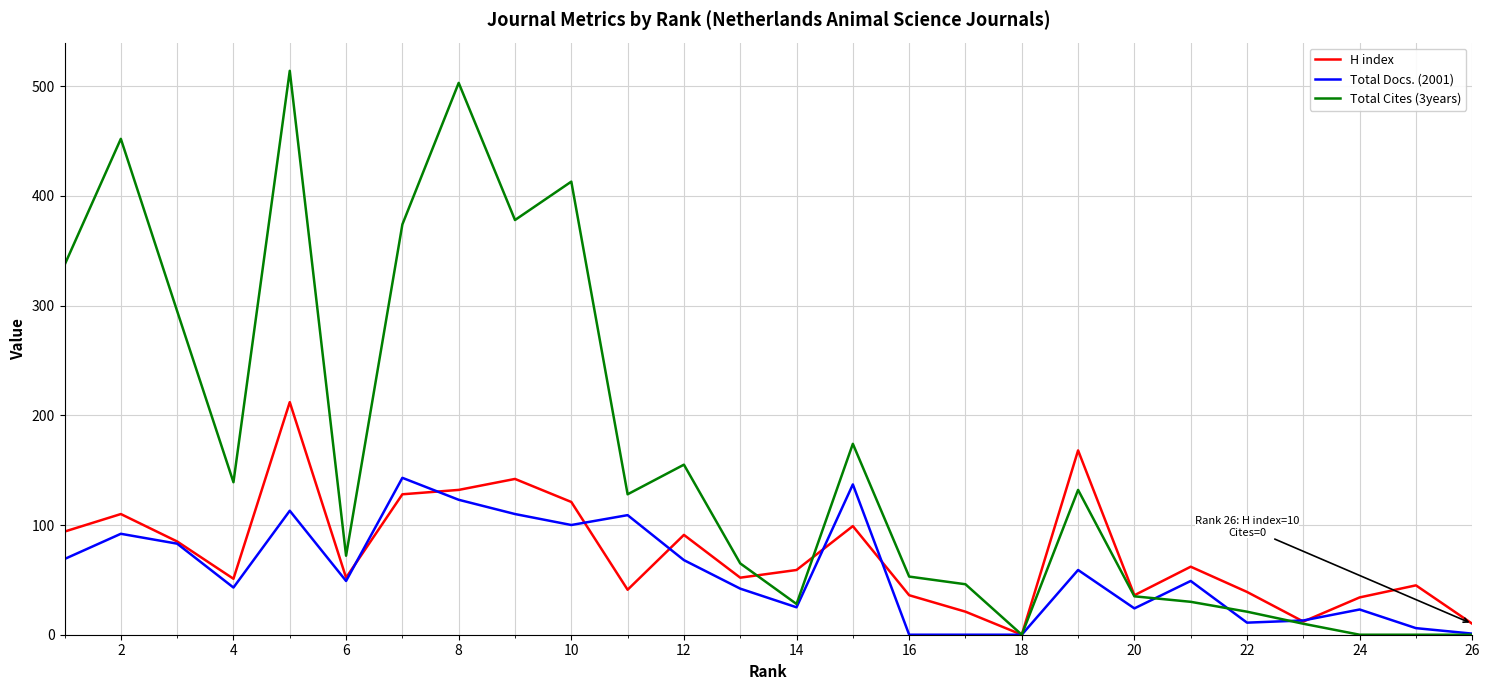

List the series in order of their overall mean, lowest first.

Total Docs. (2001), H index, Total Cites (3years)